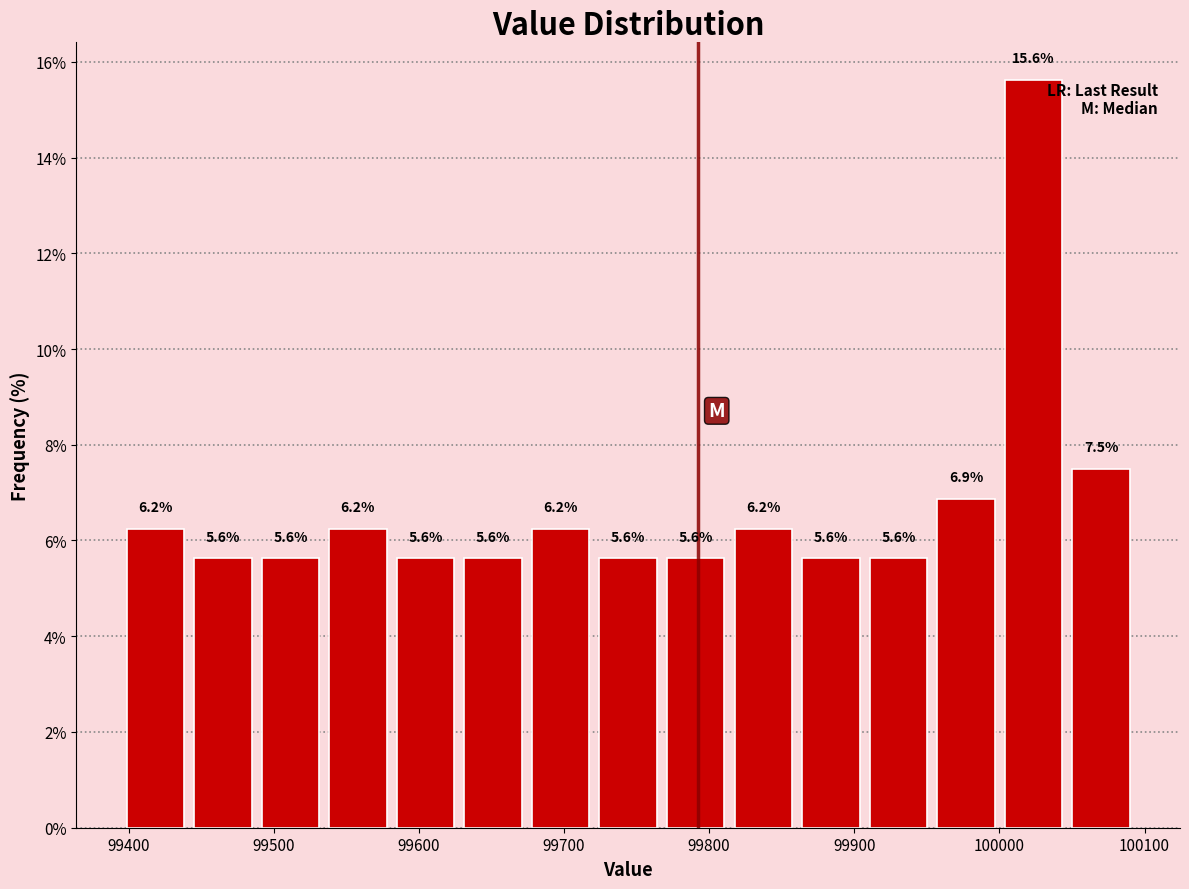

Reading left to right, list every bar in this chart as the range it spans on the x-axis followed by its height. The bar edges are not printed on the chart, so give them approximately, as read against the axis.

99400 to 99440: 6.2
99440 to 99490: 5.6
99490 to 99530: 5.6
99530 to 99580: 6.2
99580 to 99630: 5.6
99630 to 99670: 5.6
99670 to 99720: 6.2
99720 to 99770: 5.6
99770 to 99810: 5.6
99810 to 99860: 6.2
99860 to 99910: 5.6
99910 to 99950: 5.6
99950 to 100000: 6.9
100000 to 100050: 15.6
100050 to 100090: 7.5